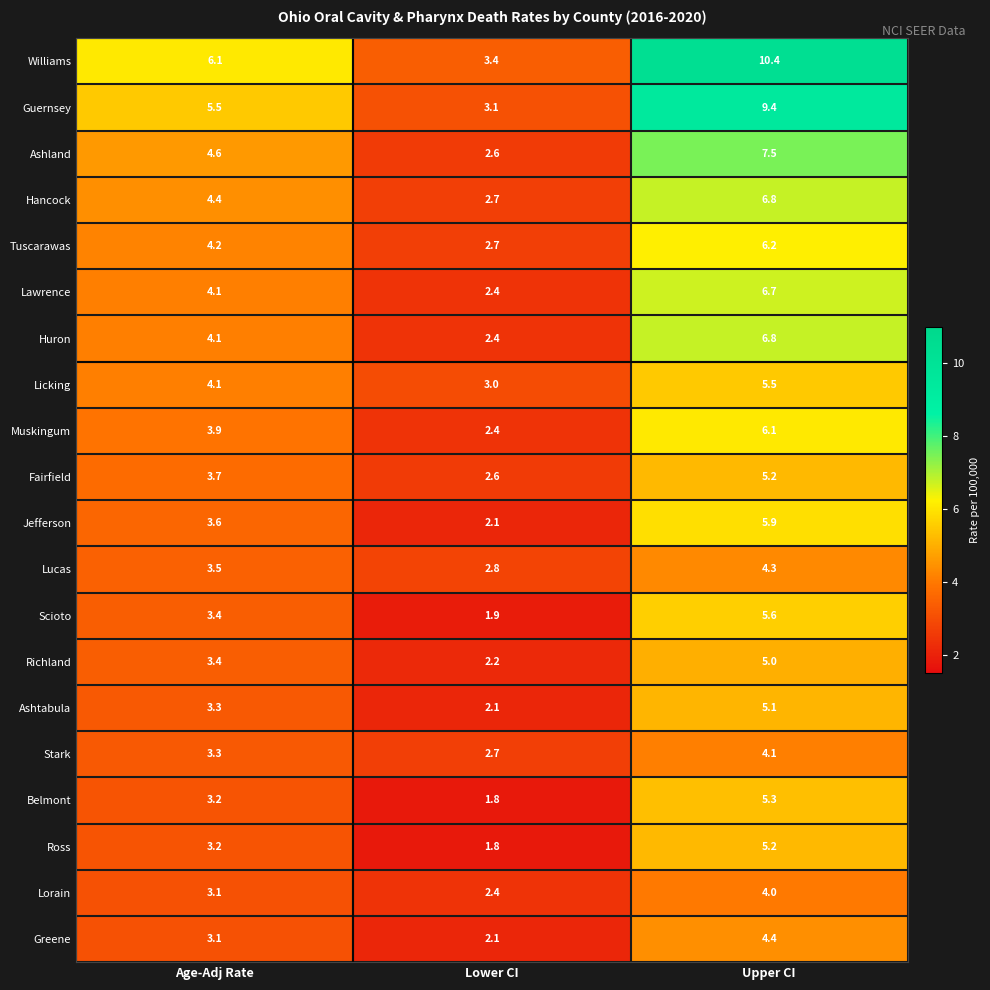

Is it true that Lorain equals 3.1 at Age-Adj Rate?

True